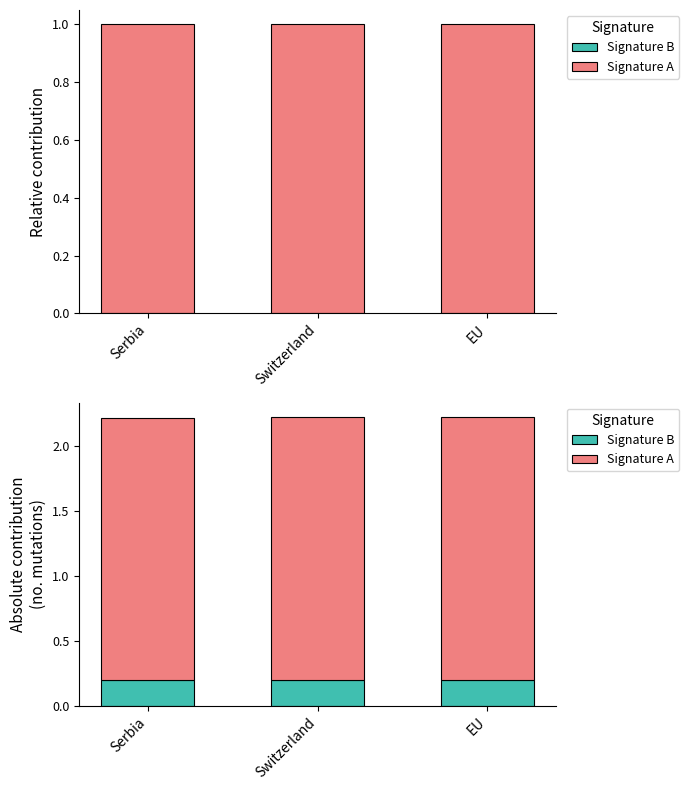

What is the total value across all series at Serbia?

2.2